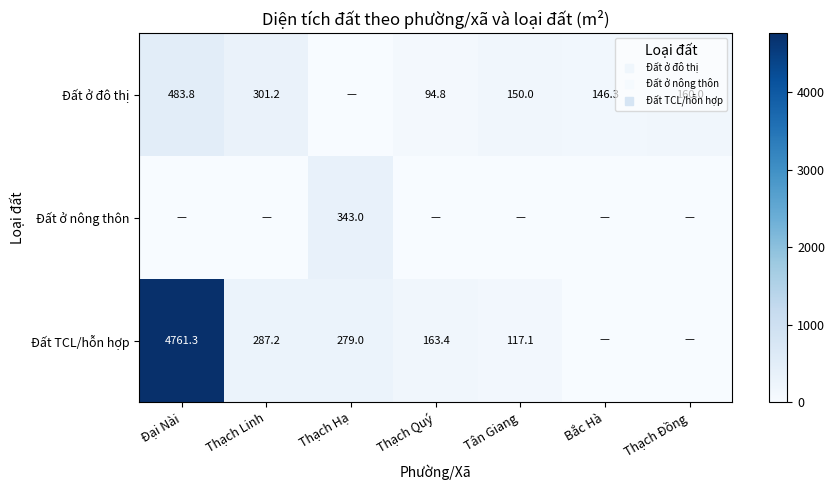

List the series in order of their peak value, highest first.

Đất TCL/hỗn hợp, Đất ở đô thị, Đất ở nông thôn